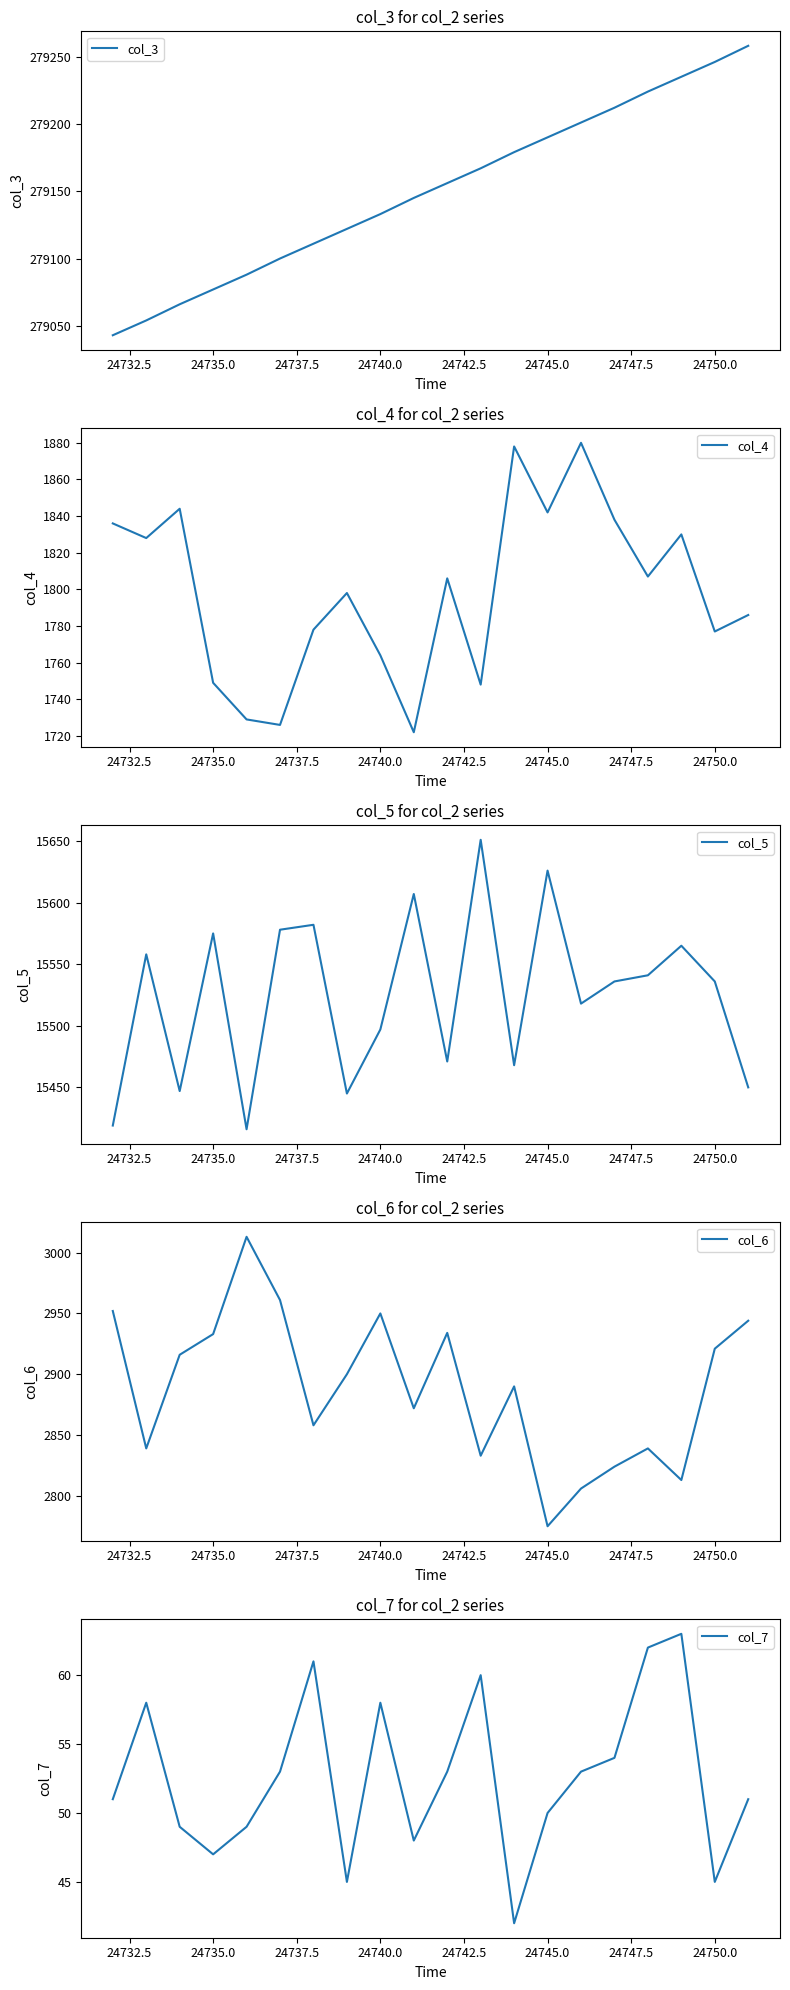

List the series in order of their peak value, highest first.

col_3, col_5, col_6, col_4, col_7